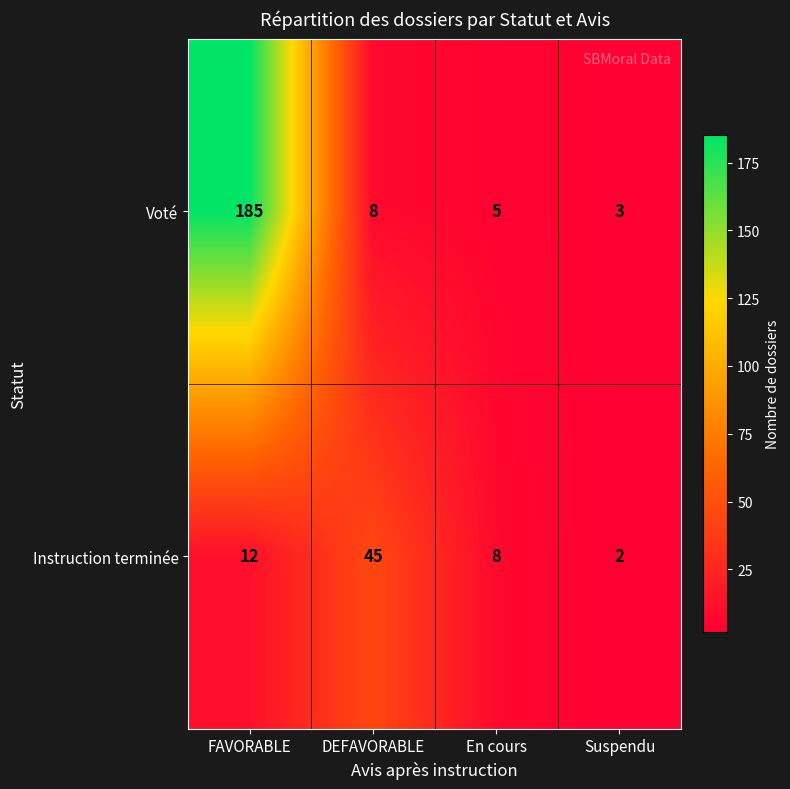

Is it true that Voté equals 318 at FAVORABLE?

False